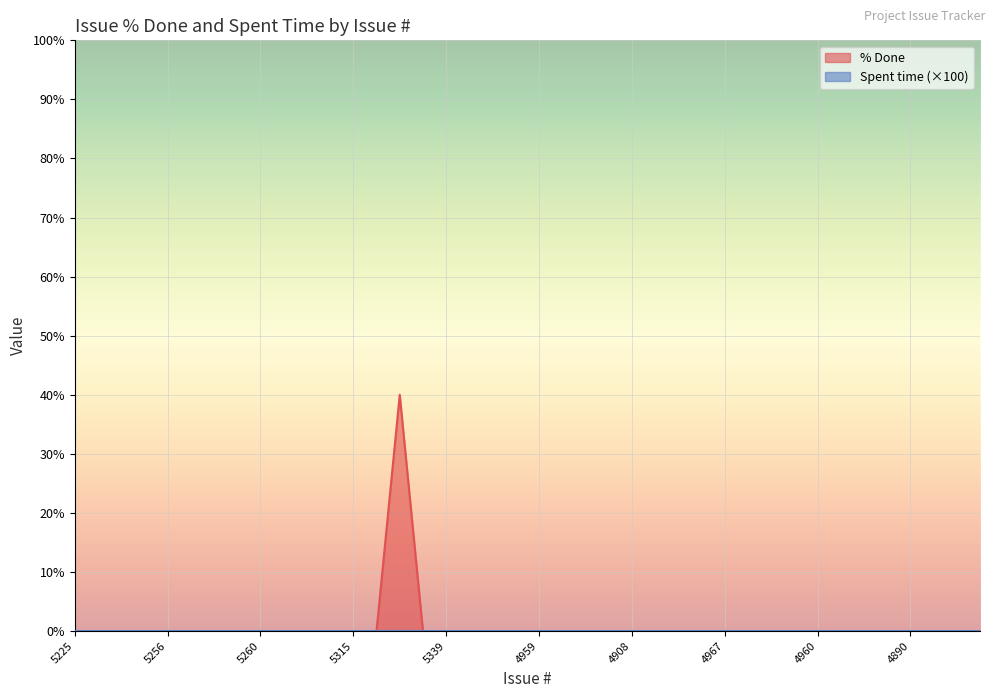

Is it true that the value at 5258 is 0?

True